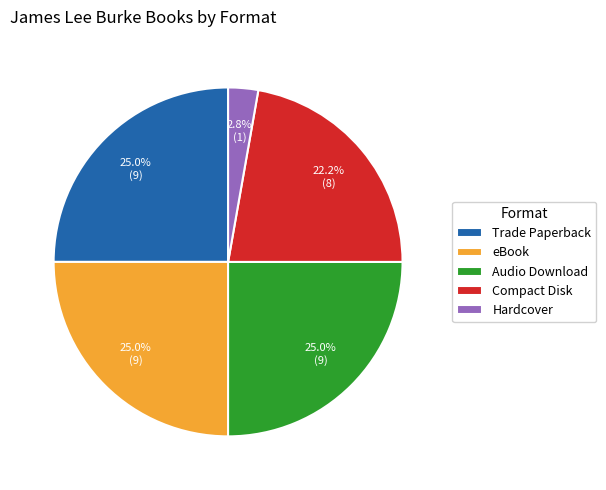

True or false: Compact Disk accounts for 22% of the total.

True